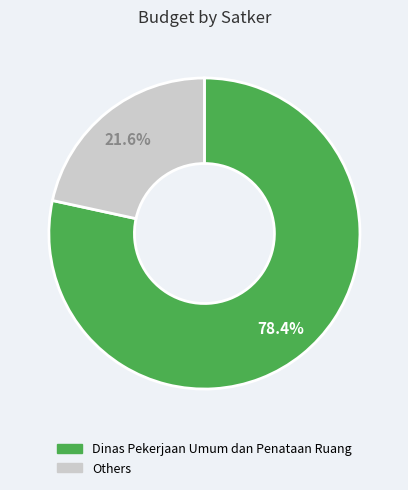

Does any single category account for the majority?

Yes